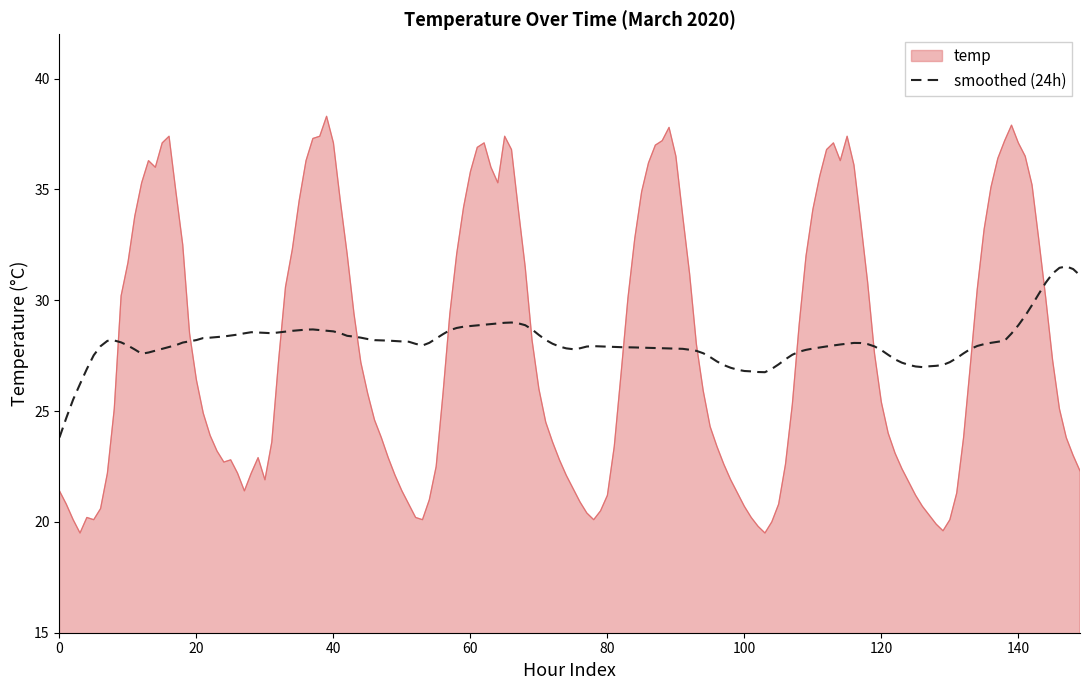

What is the minimum value for temp?

19.5